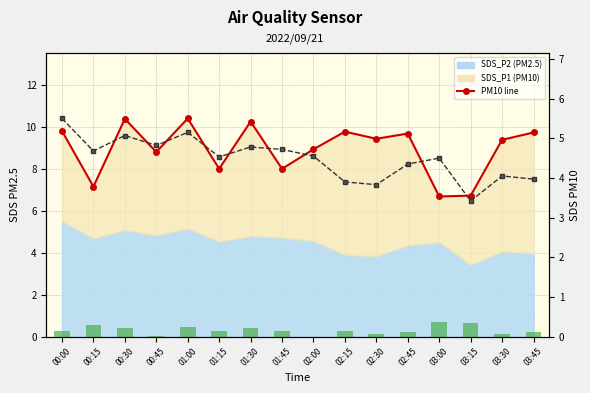

What is the difference between the highest and lowest values at 02:30?

9.3